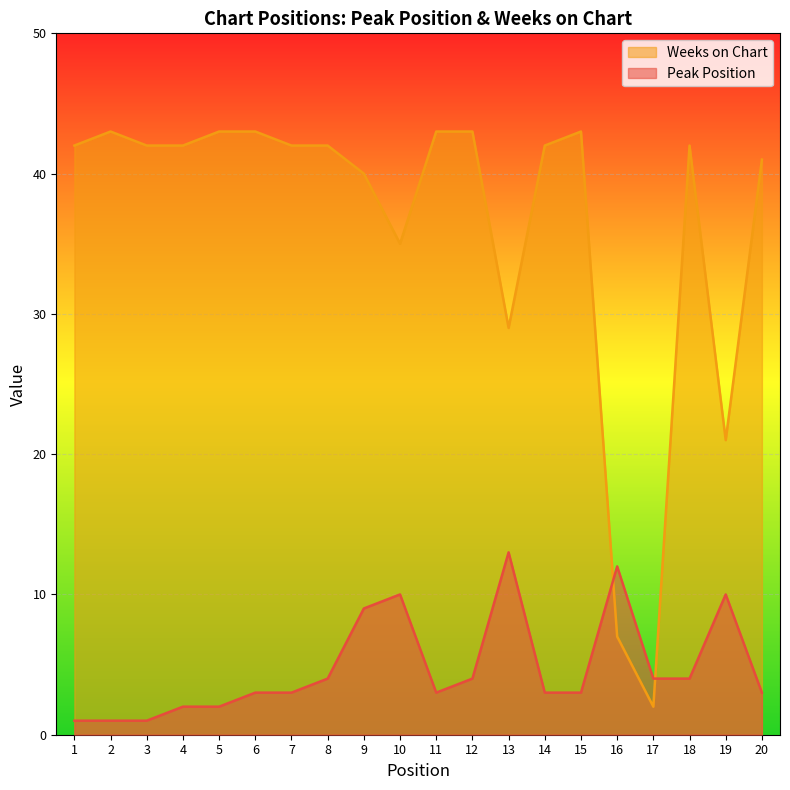

True or false: Weeks on Chart has more than 0 points higher than both neighbors.

True